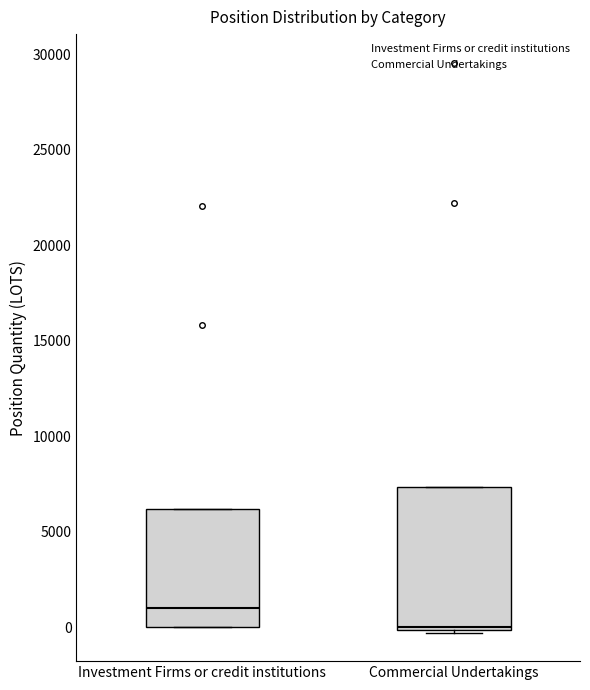

Reading left to right, transcribe this box plot: for each box, give where its median line is, the range the box spans, and where its two whiskers end, as read against the y-axis. The values are not printed on the chart, so give them approximately, as read against the axis.

Investment Firms or credit institutions: median 1000, box 0 to 6000, whiskers 0 to 6000
Commercial Undertakings: median 0 (just above the box's lower edge), box 0 to 7500, whiskers -500 to 7500